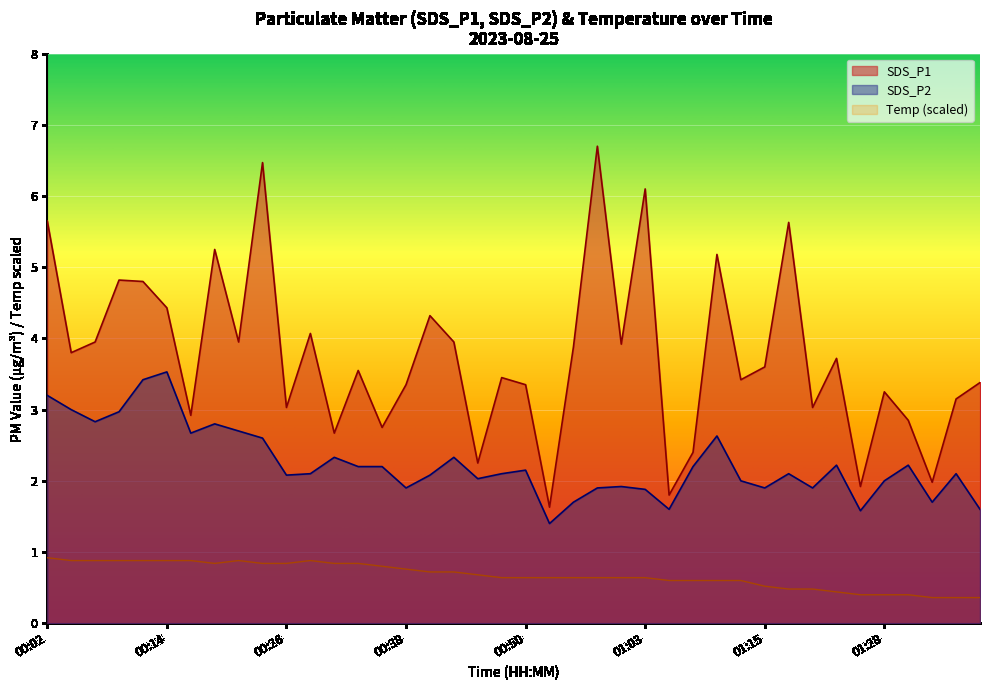

At which label does SDS_P2 reach its minimum?

00:53